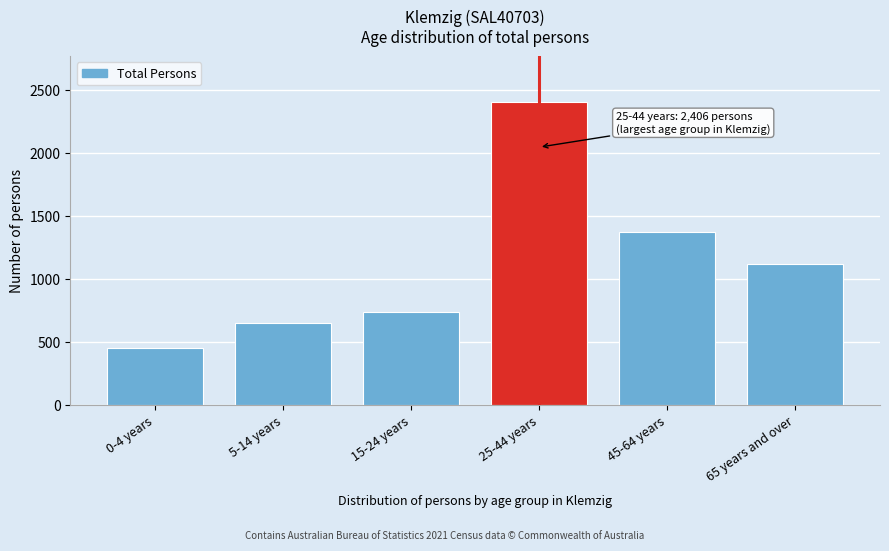

Reading left to right, what are all the values shown in this chart?

452	646	738	2406	1368	1117